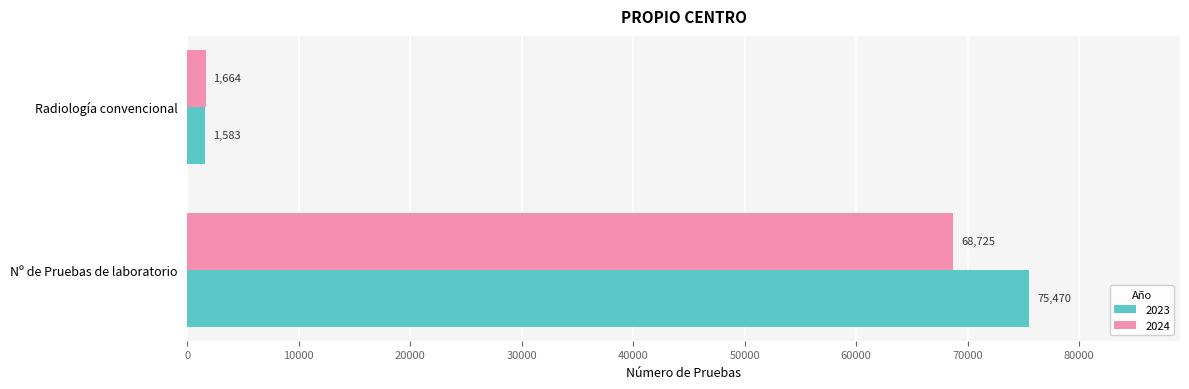

Which series has the widest spread of values?

2023